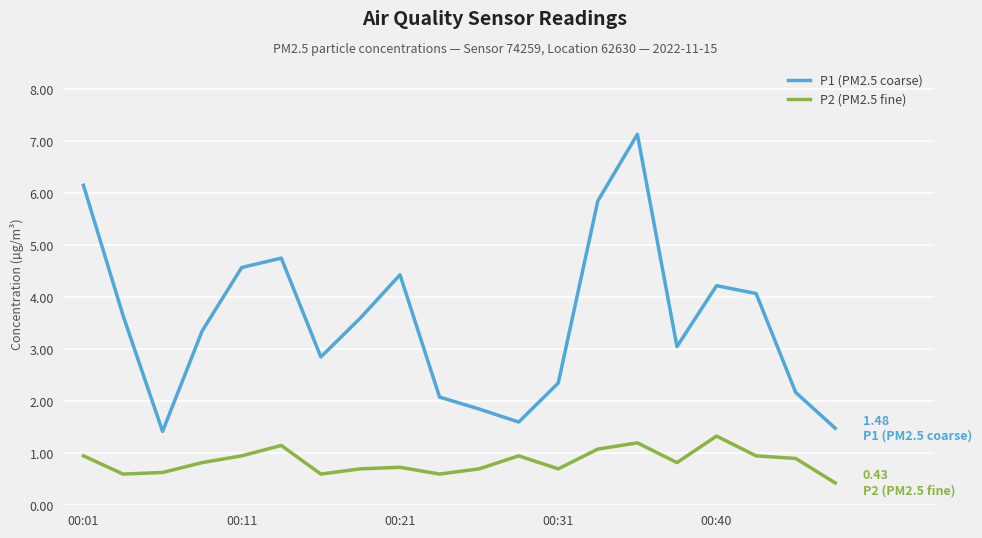

Which series has the widest spread of values?

P1 (PM2.5 coarse)